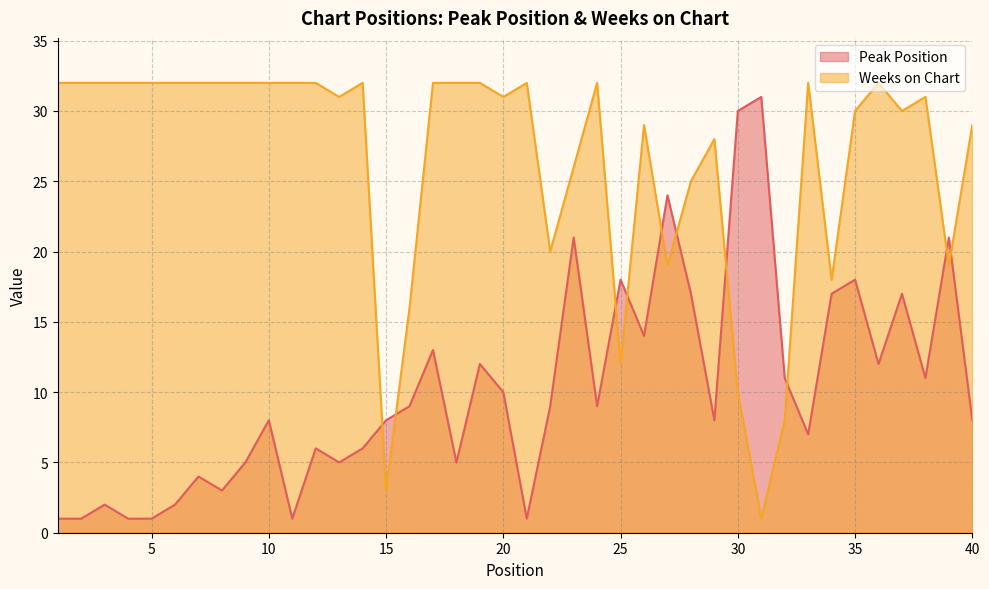

What is the difference between the highest and lowest values at 26?

15